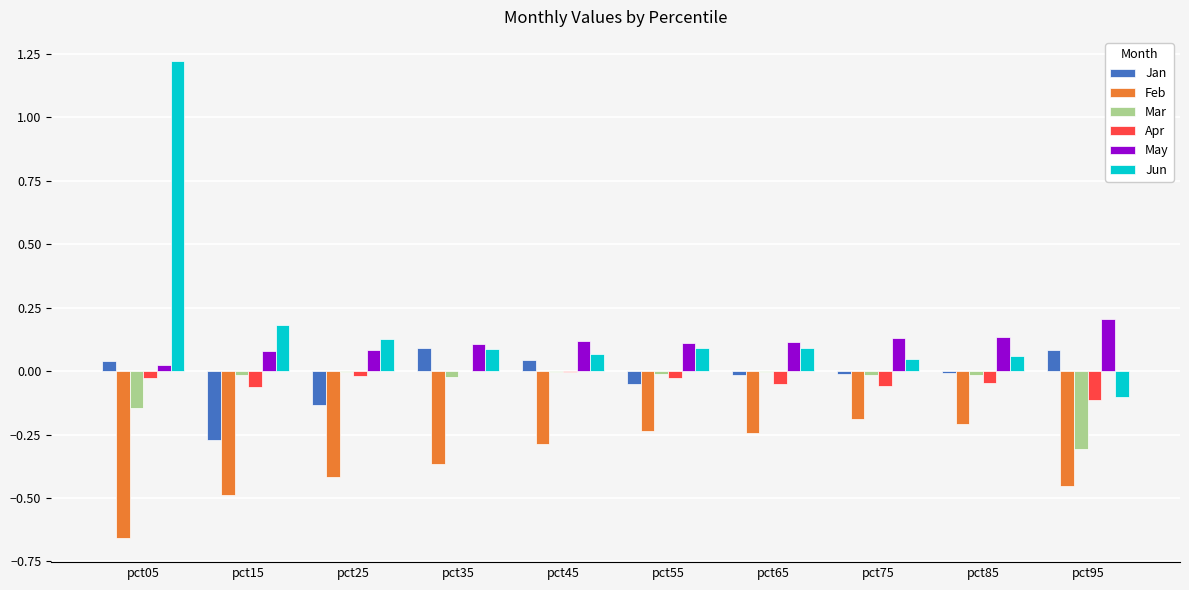

At which category does the chart reach its peak across all series?

pct05